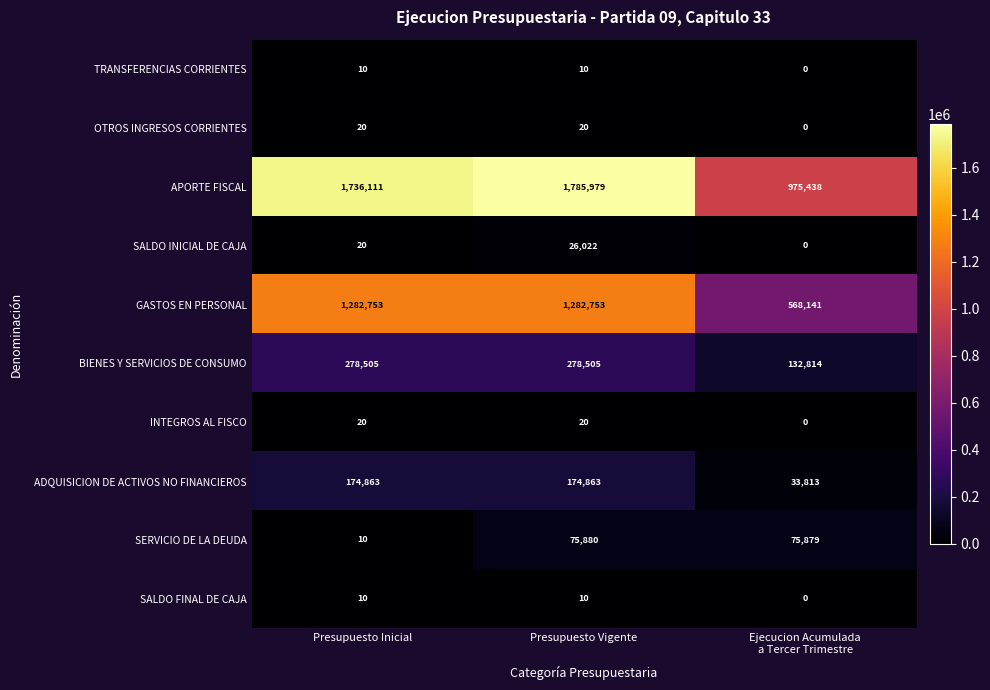

What is the difference between the maximum and minimum values in the SALDO INICIAL DE CAJA series?

26022